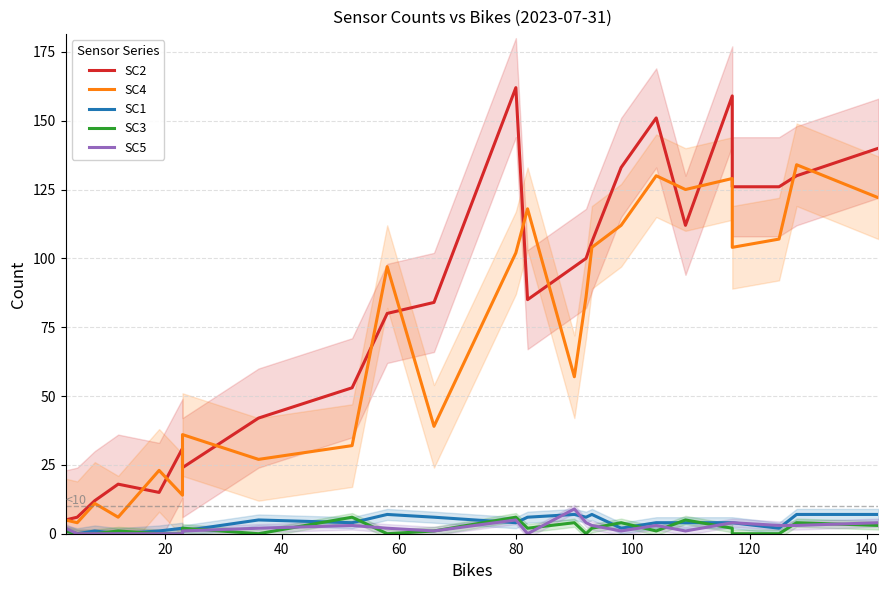

True or false: SC2 and SC5 cross at least once.

False